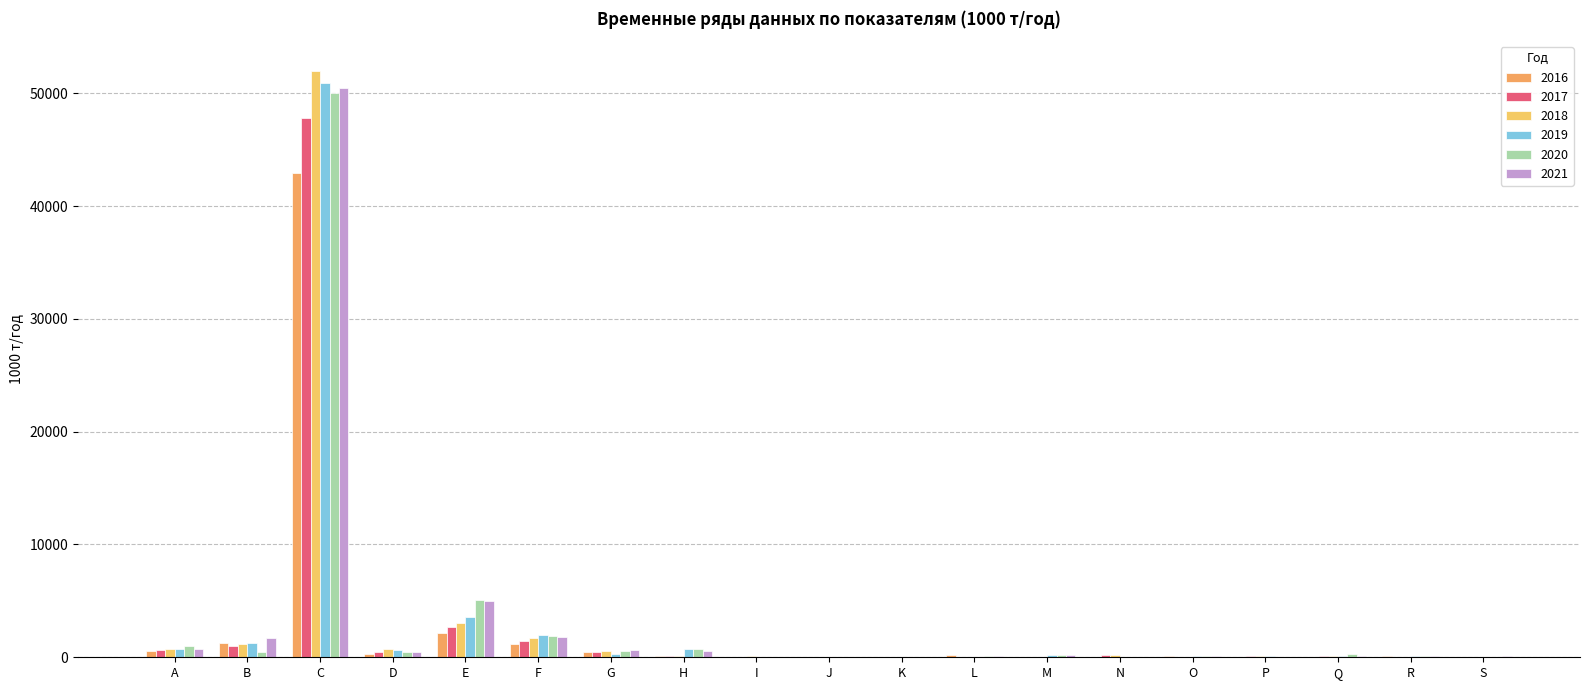

What is the difference between the maximum and minimum values in the 2019 series?

50883.1